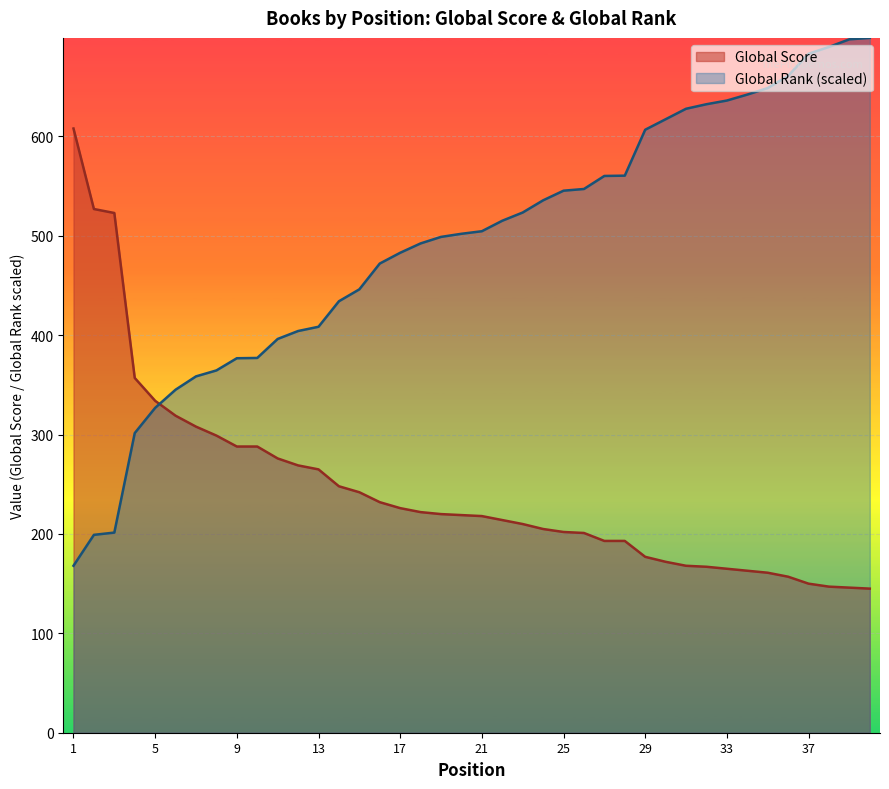

What is the value of the Global Rank point at the 36th from the left?

661.0